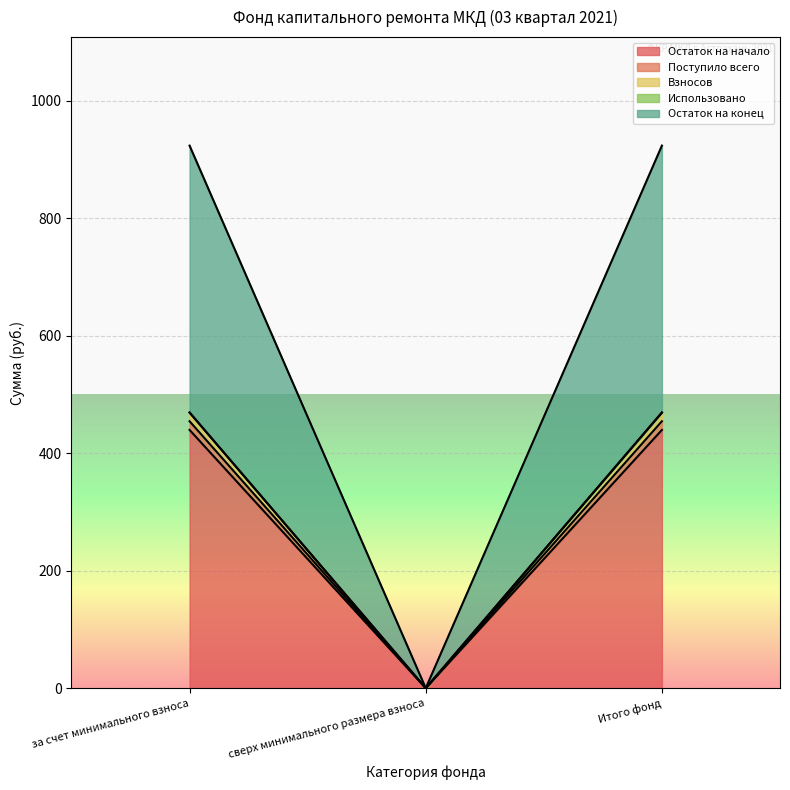

How many lines are shown in the chart?

5